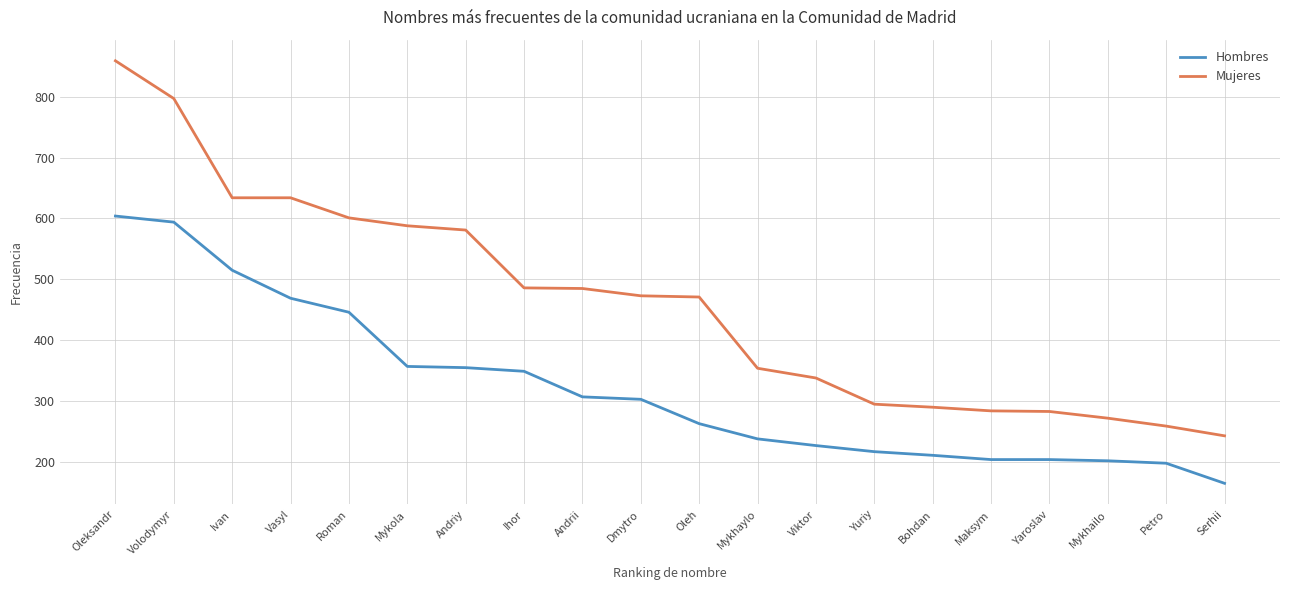

True or false: Hombres and Mujeres cross at least once.

False